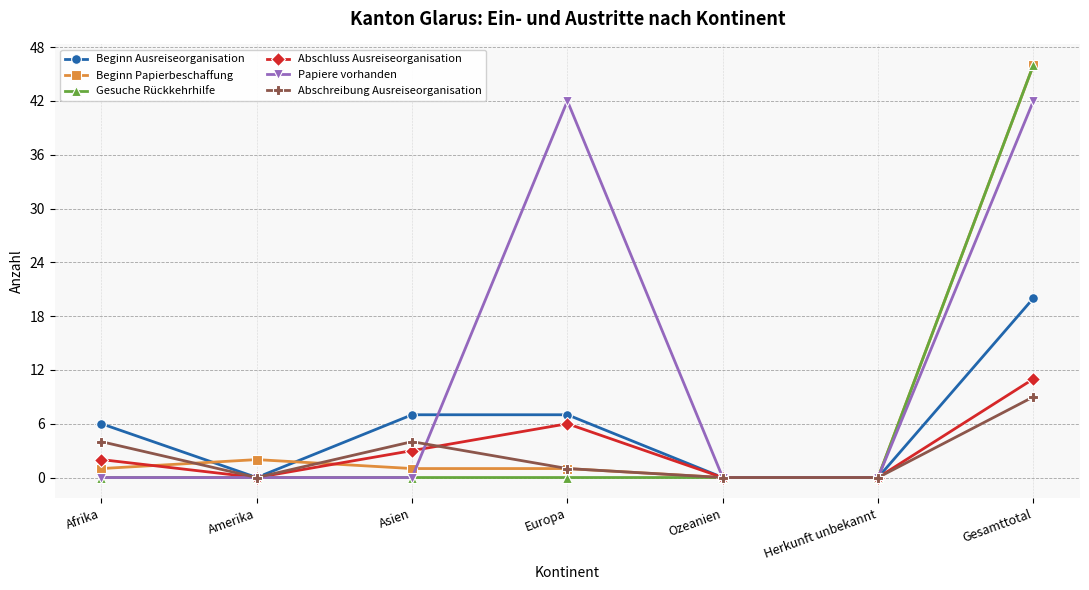

How many lines are shown in the chart?

6